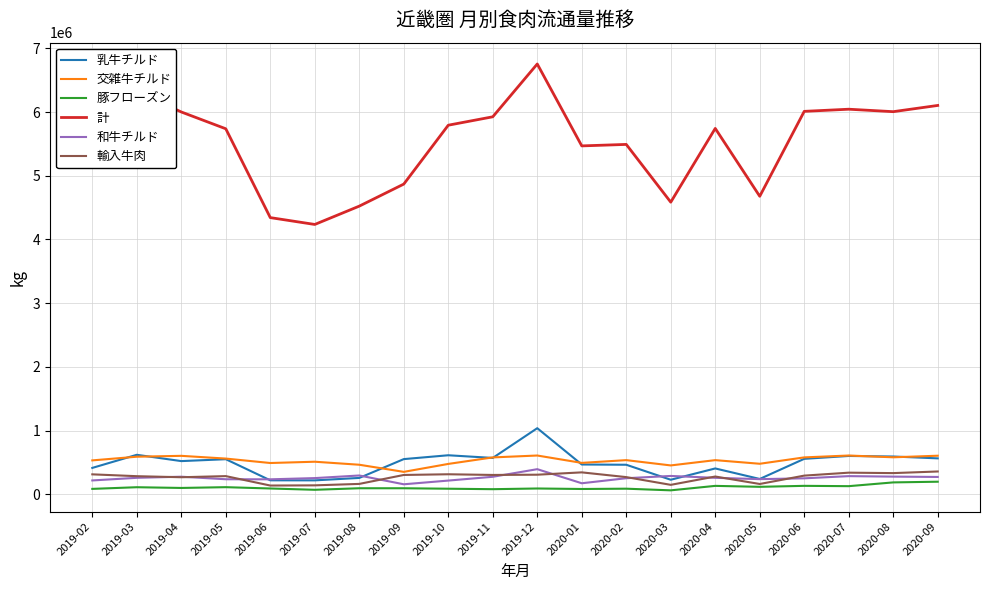

Is it true that 乳牛チルド equals 161252 at 2019-03?

False